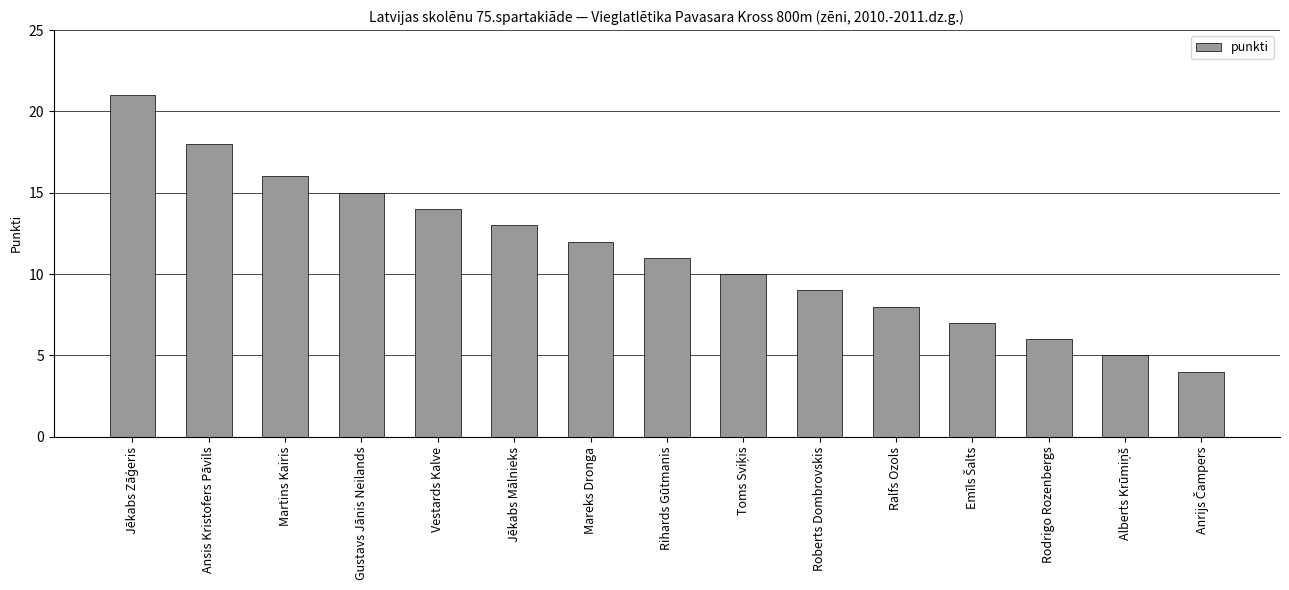

What is the sum of all values?

169